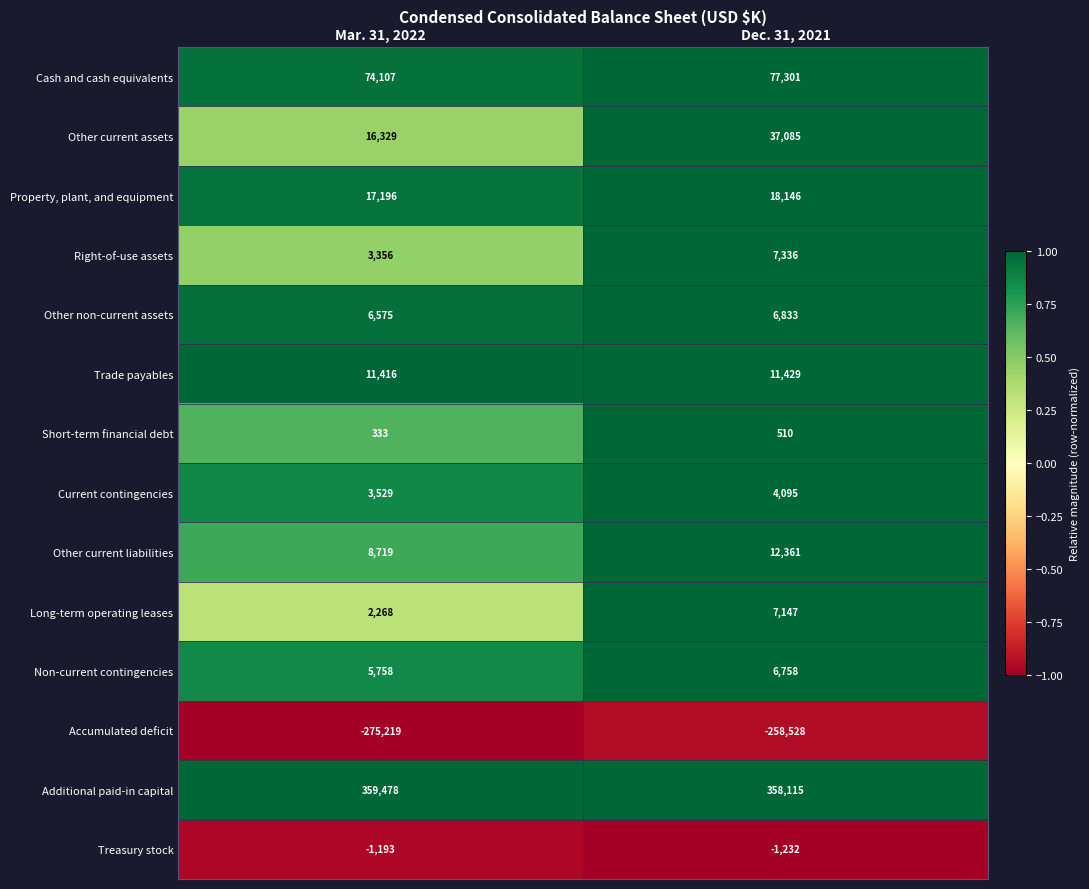

Which series has the largest range (max minus min)?

Other current assets